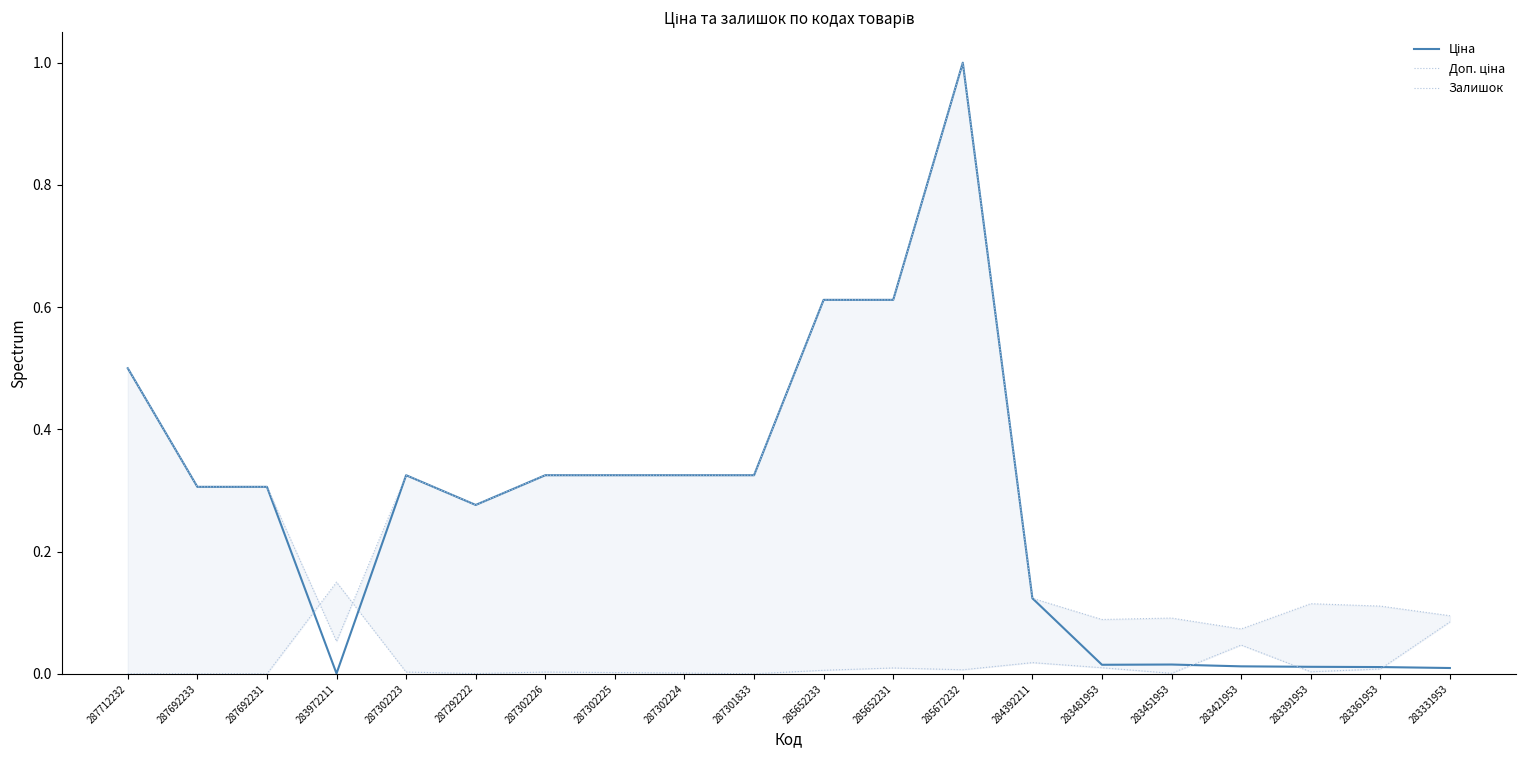

Reading left to right, transcribe all the data shown in this chart.

Ціна: 0.5	0.3	0.3	0.0	0.3	0.3	0.3	0.3	0.3	0.3	0.6	0.6	1.0	0.1	0.0	0.0	0.0	0.0	0.0	0.0
Доп. ціна: 0.5	0.3	0.3	0.1	0.3	0.3	0.3	0.3	0.3	0.3	0.6	0.6	1.0	0.1	0.1	0.1	0.1	0.1	0.1	0.1
Залишок: 0.0	0.0	0.0	0.1	0.0	0.0	0.0	0.0	0.0	0.0	0.0	0.0	0.0	0.0	0.0	0.0	0.0	0.0	0.0	0.1